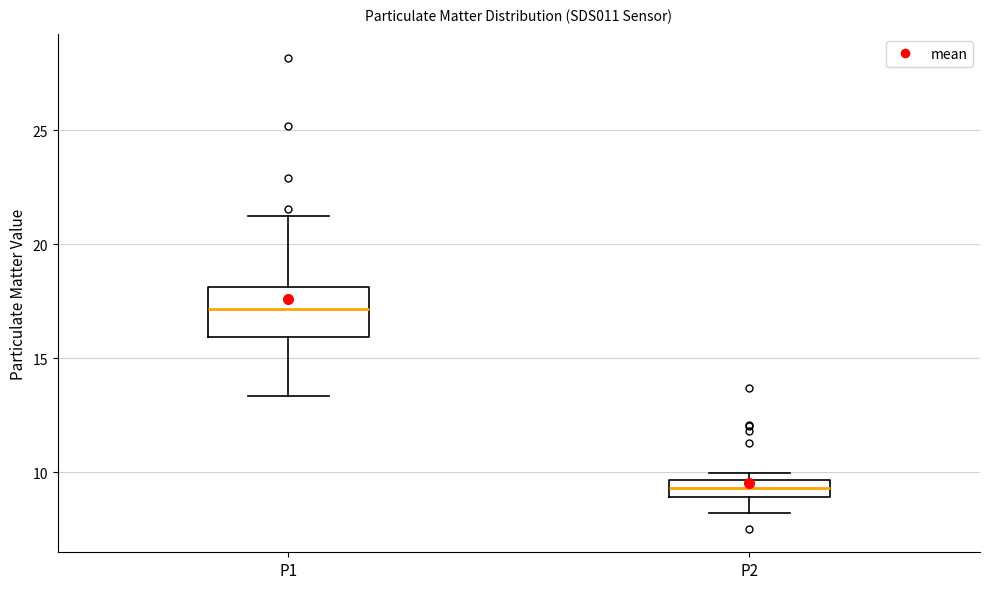

Where is the upper edge of the box for P2 on the y-axis? The values are not printed on the chart, so give them approximately, as read against the axis.

9.5